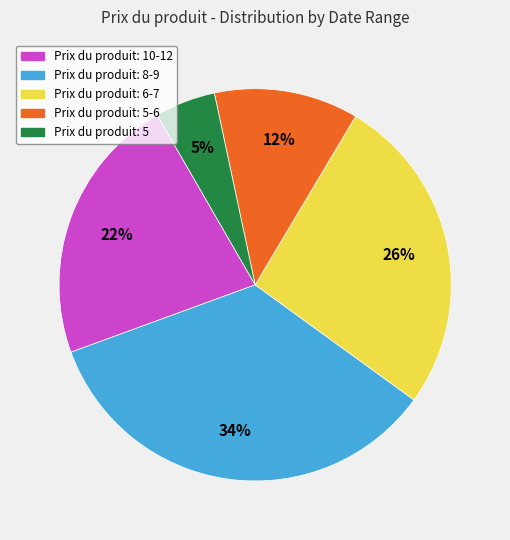

Is there a majority slice in this chart?

No